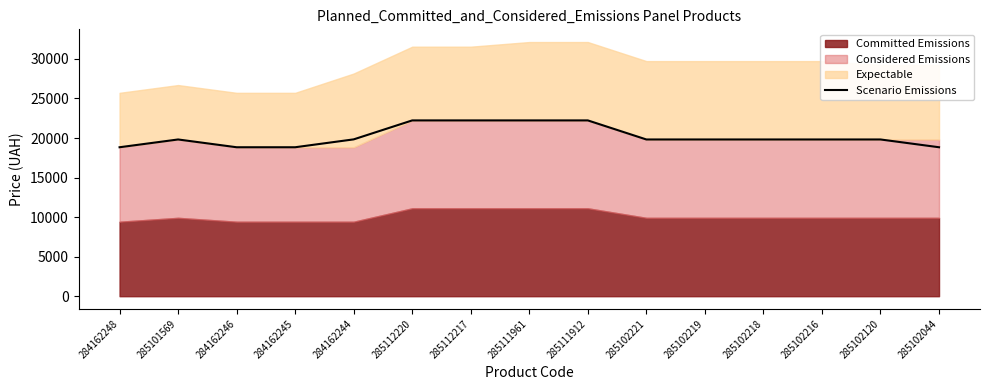

True or false: the data shows 19830.2 at 284162244.

True